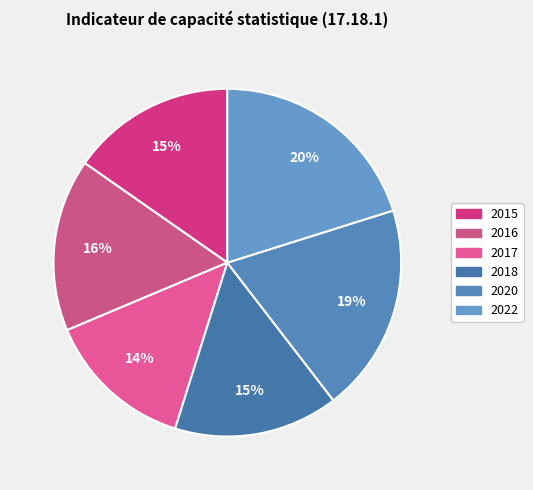

How many slices are in this pie chart?

6